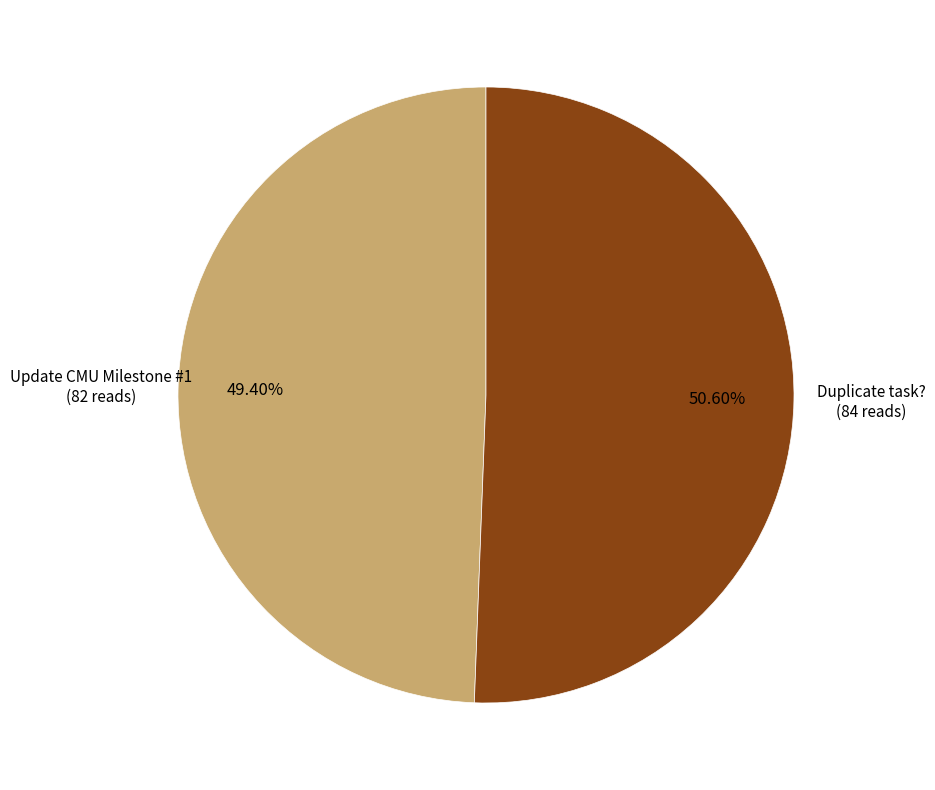

Does any single category account for the majority?

Yes